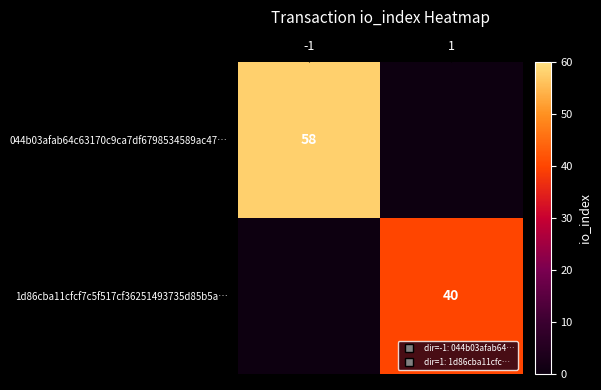

Which label corresponds to the smallest value in the chart?

1